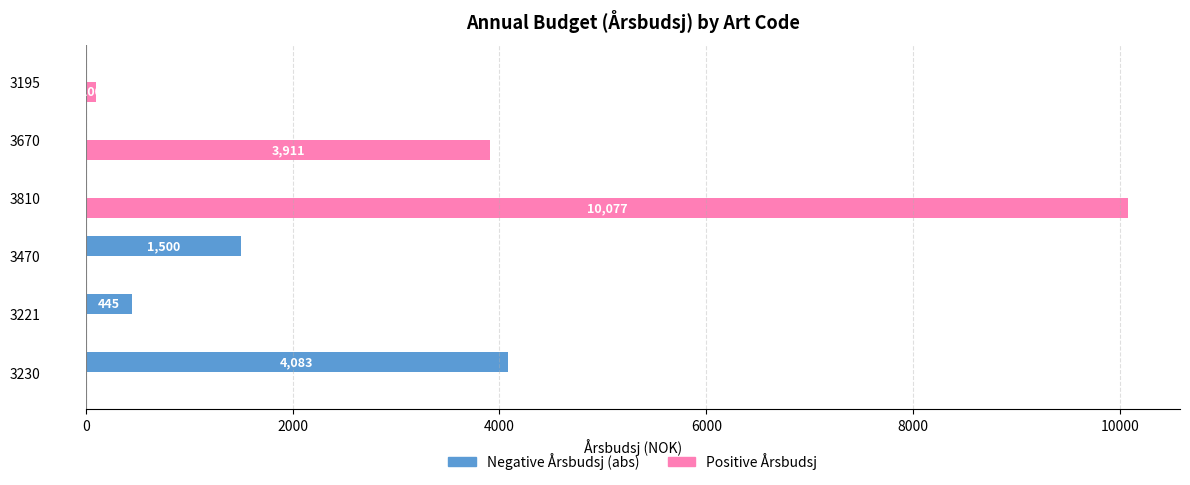

The Positive Årsbudsj series shows 1420 at 3670. True or false?

False